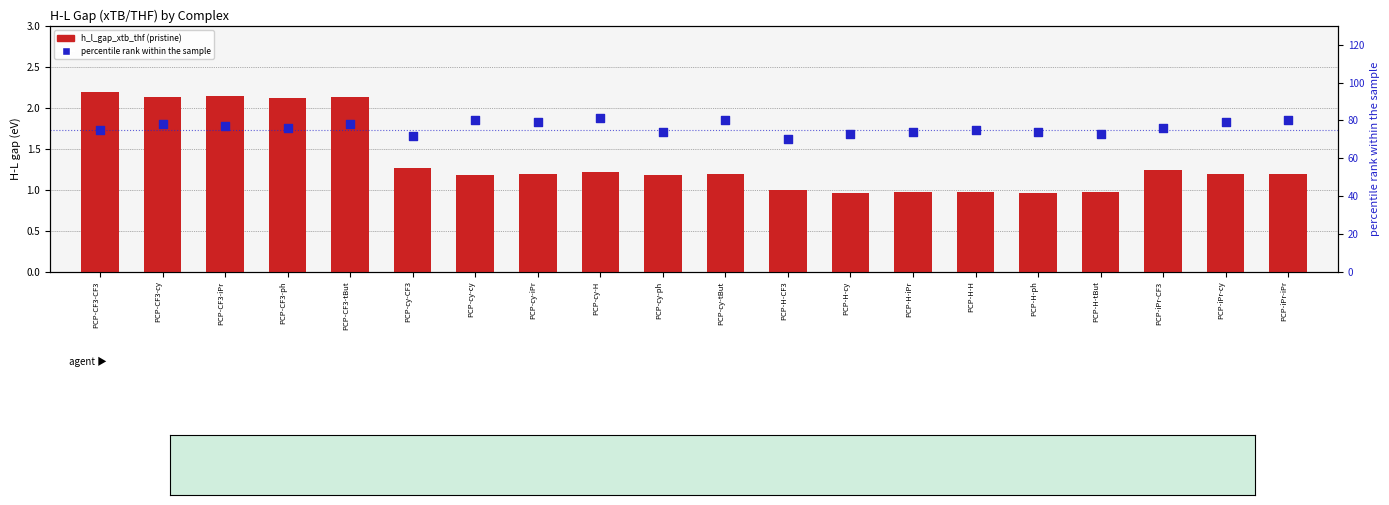

Which series reaches the maximum Y coordinate?

percentile rank within the sample